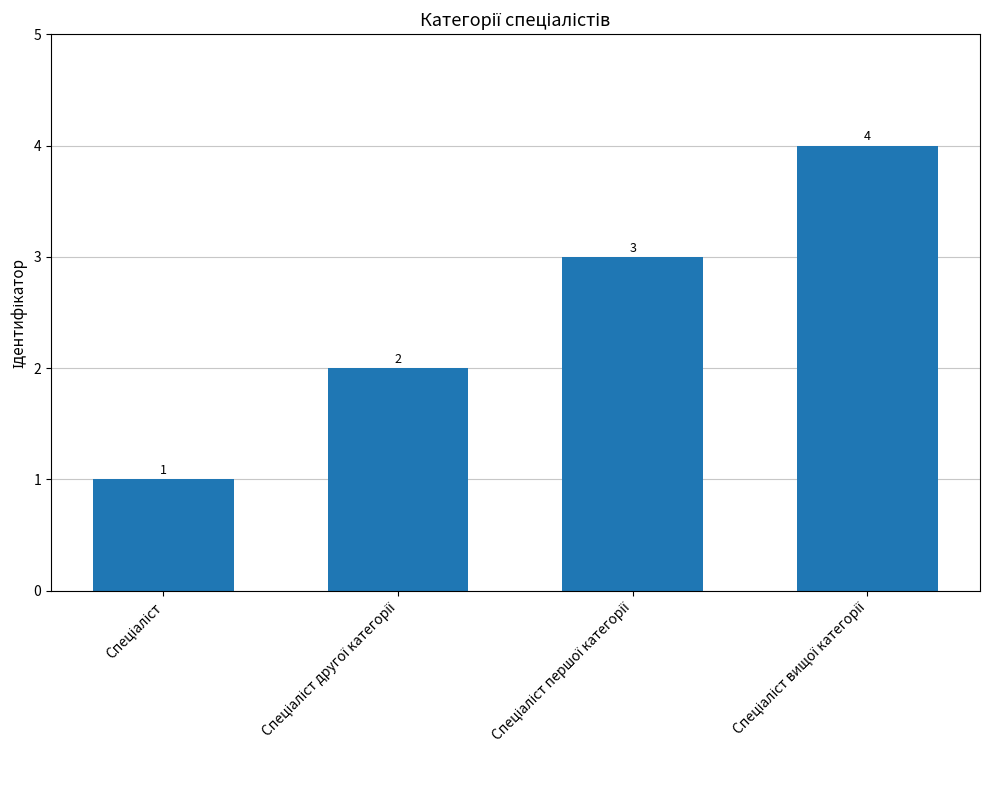

Count the values in the range 2 to 4.

3